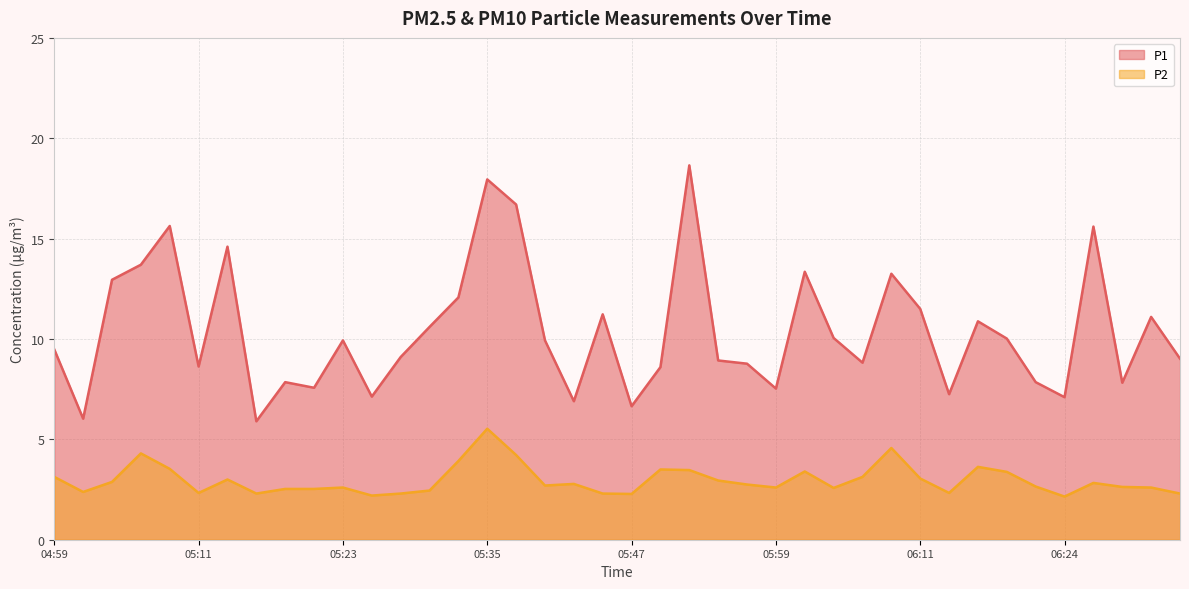

At how many categories does at least one series exceed 12?

11